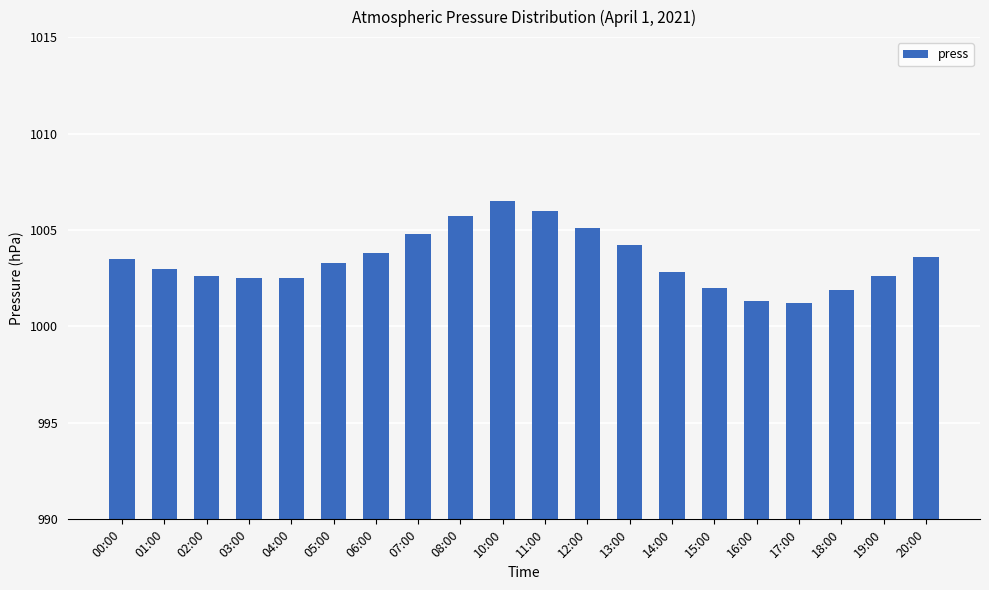

Between 07:00 and 18:00, which is larger?

07:00